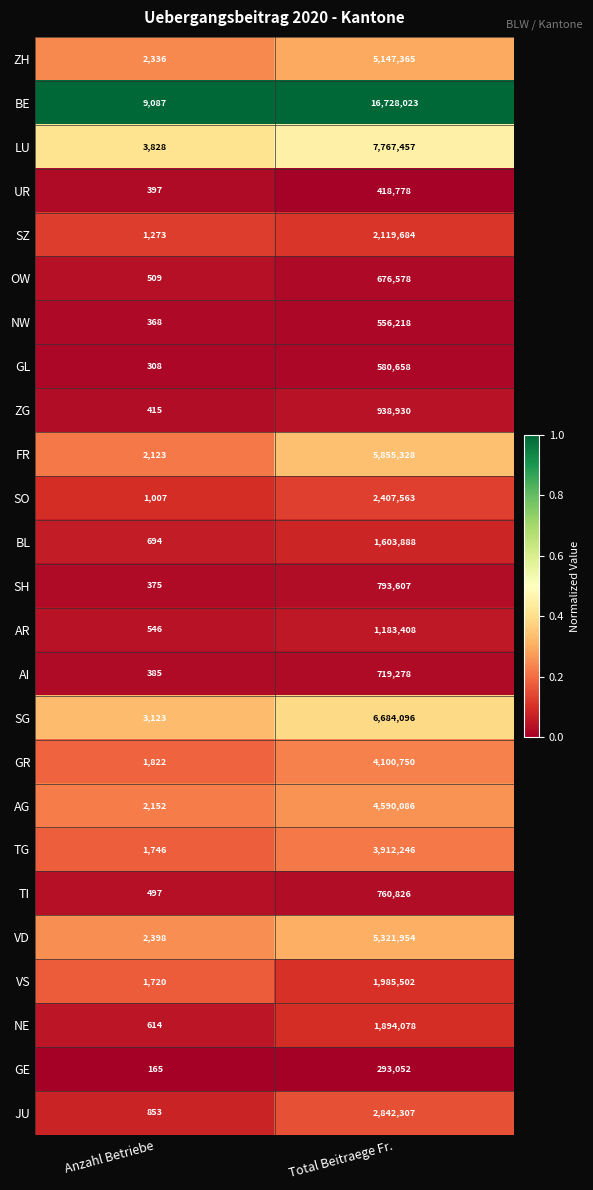

Is the value of VD at Anzahl Betriebe greater than the value of SO at Total Beitraege Fr.?

No